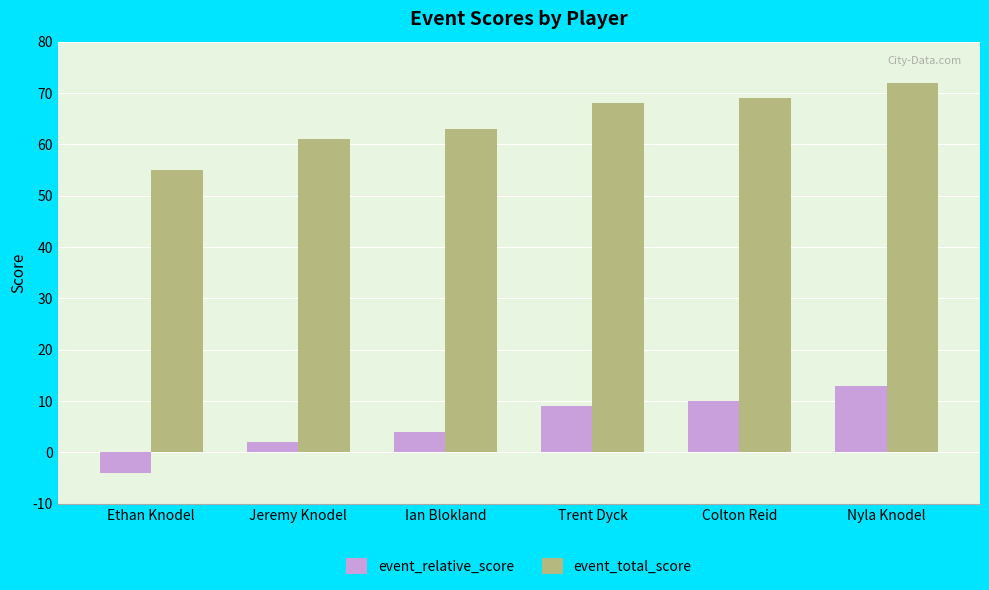

The value of event_relative_score at Nyla Knodel is 13. True or false?

True